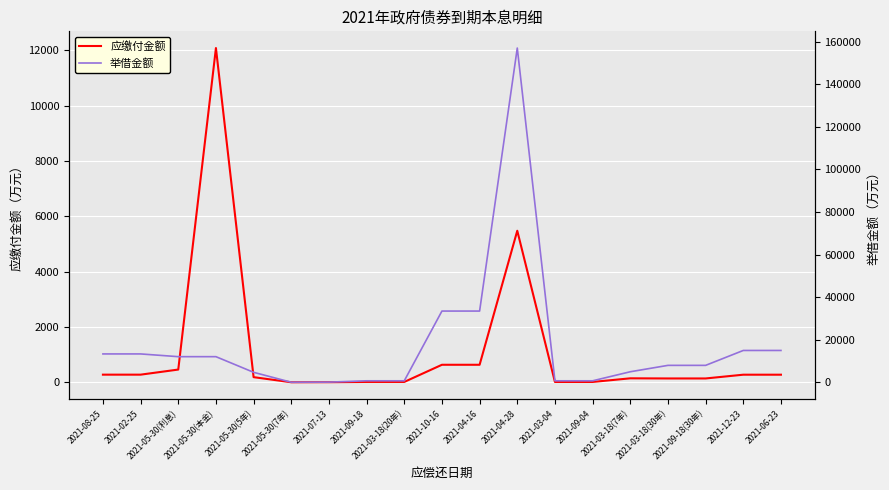

After their last crossing, which series has the higher values: 举借金额 or 应缴付金额?

举借金额